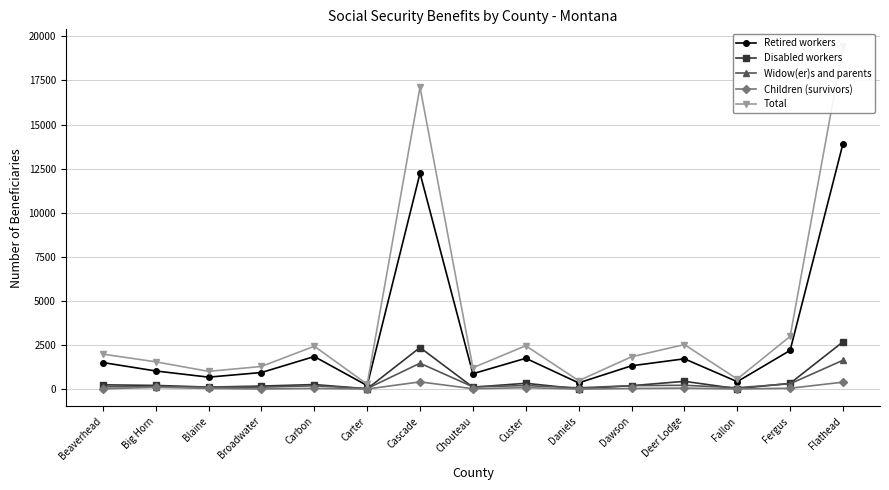

What is the difference between the highest and lowest values at Fergus?

2940